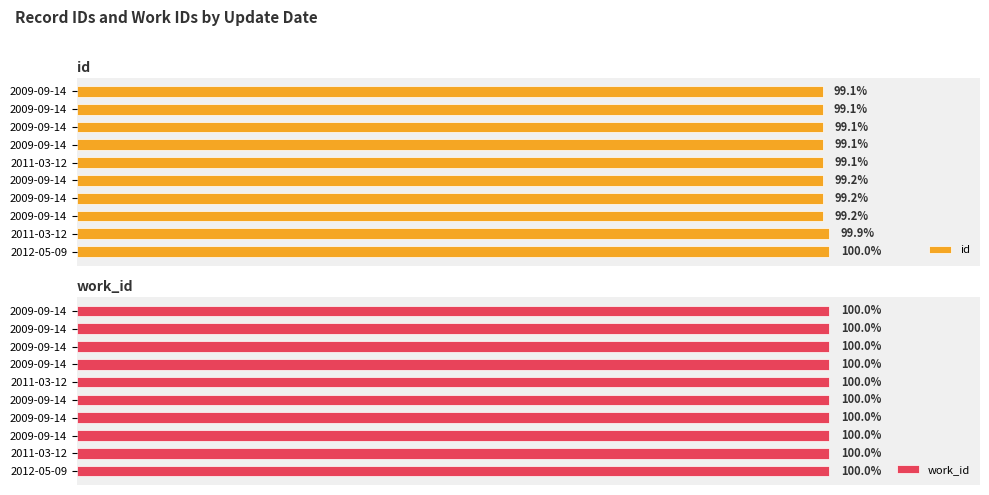

What is the label of the 6th bar from the left?

100